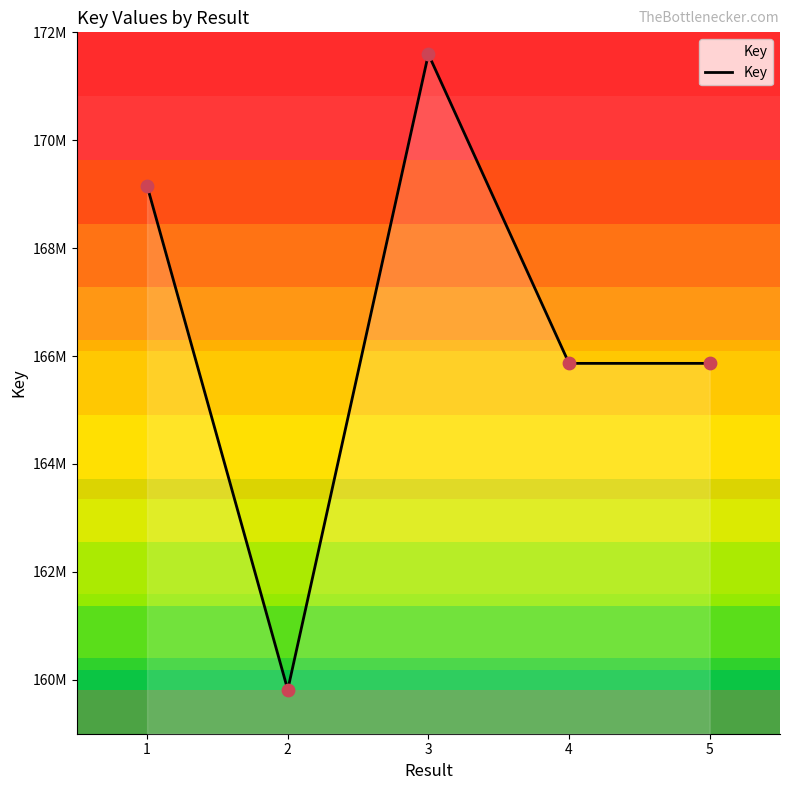

Which has a higher value, 3 or 4?

3